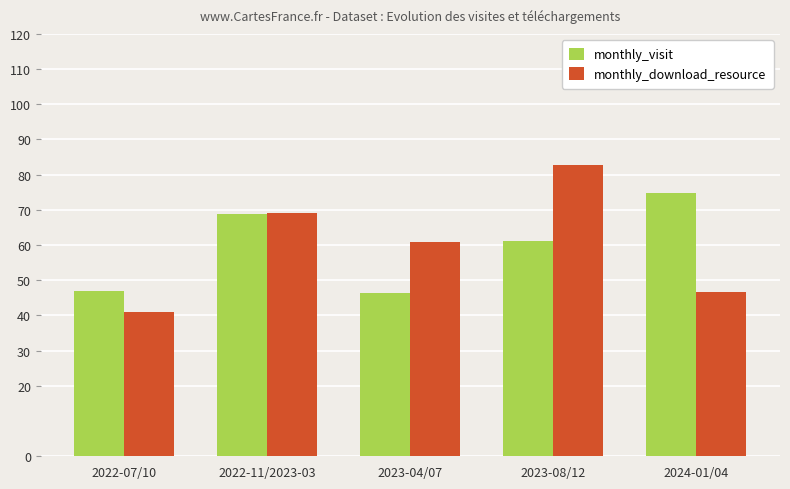

Is it true that monthly_download_resource equals 46.8 at 2024-01/04?

True